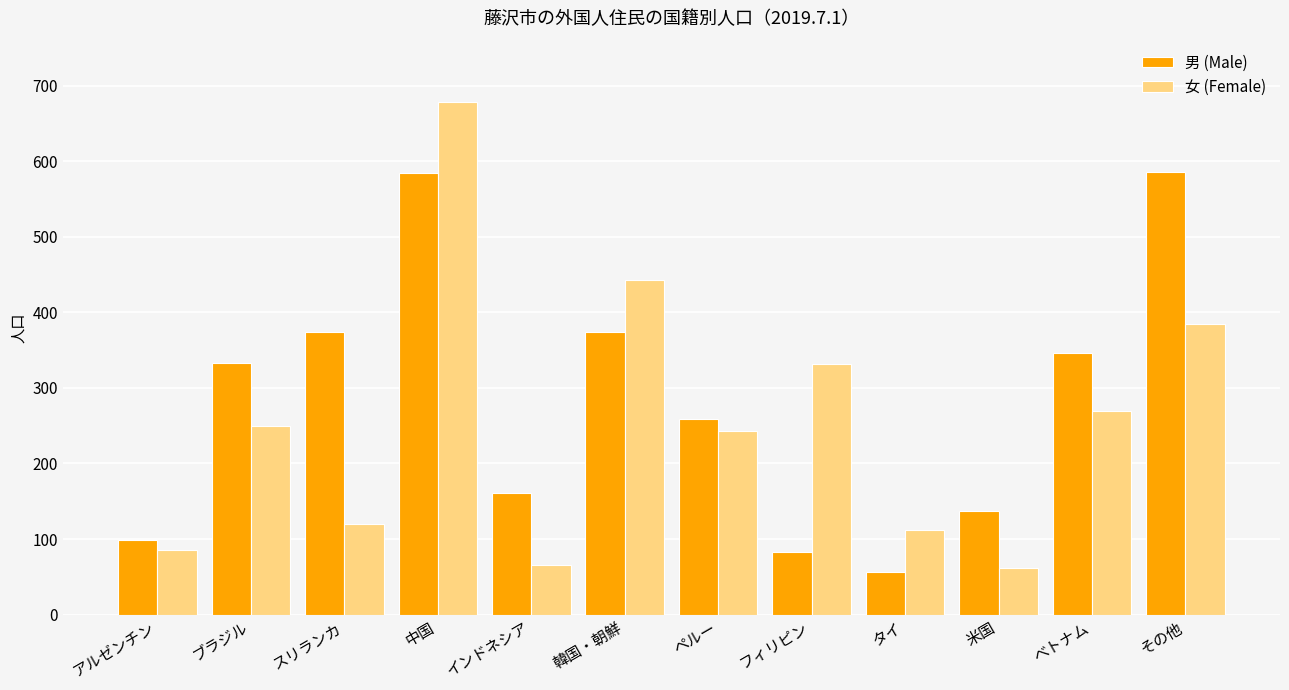

Read the 女 (Female) value at 韓国・朝鮮.

443